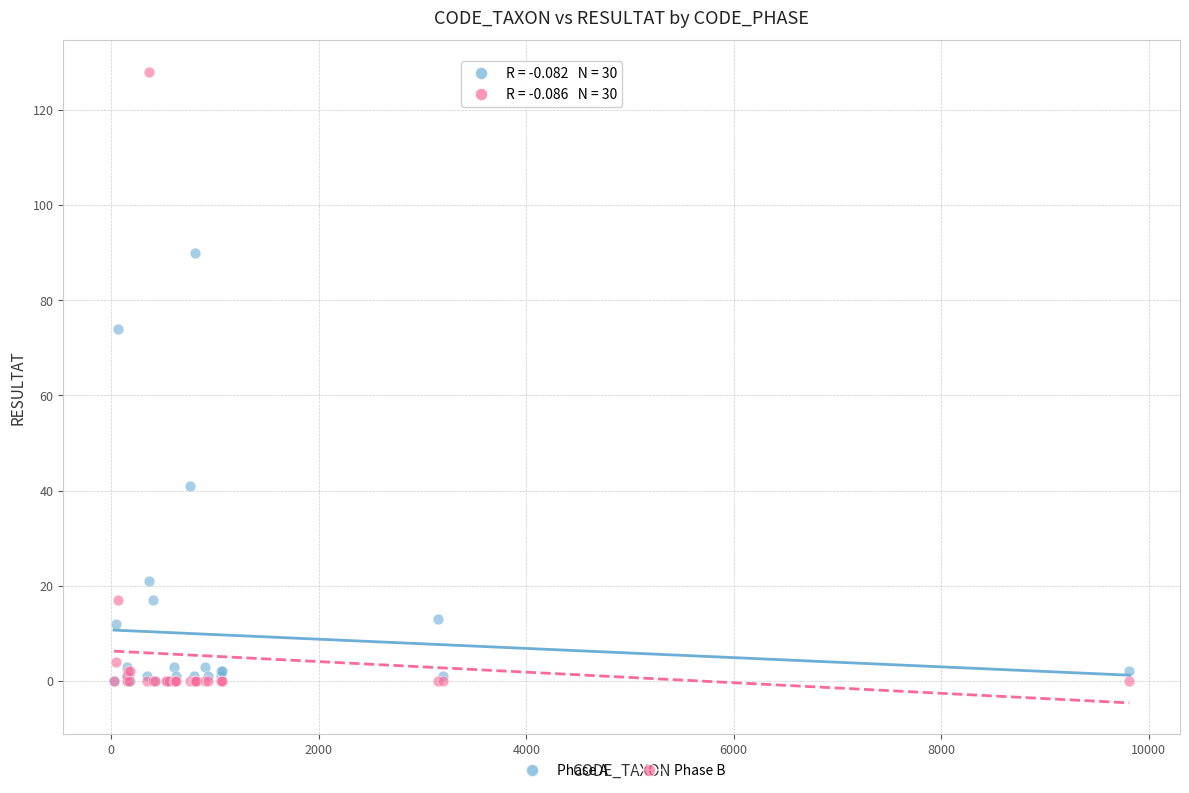

Across all series, what Y value is closest to 64?

74